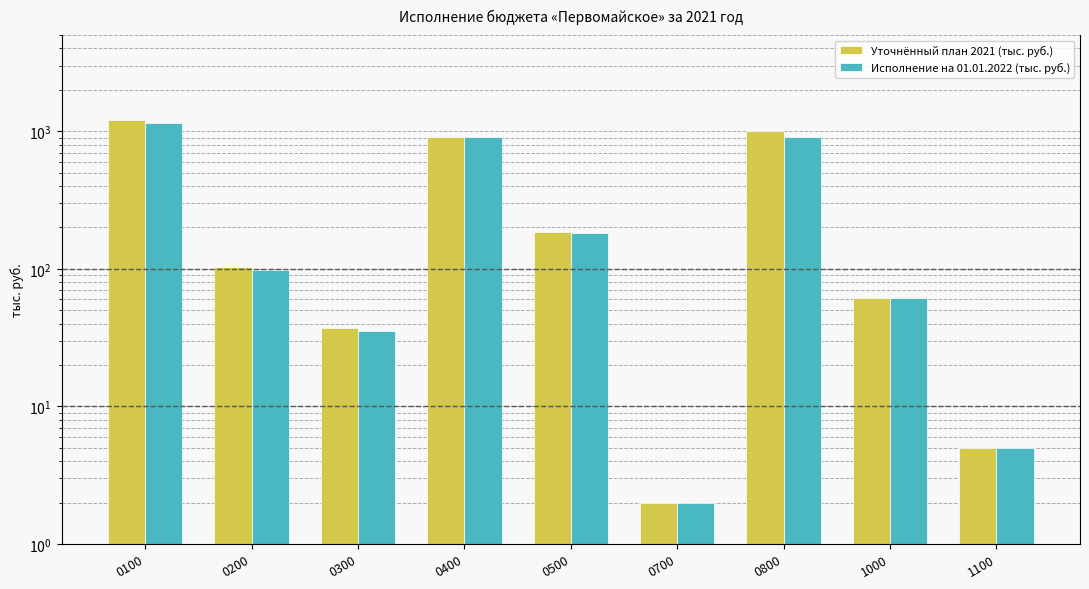

What is the value of the Уточнённый план 2021 (тыс. руб.) bar at the 4th from the left?

911.1